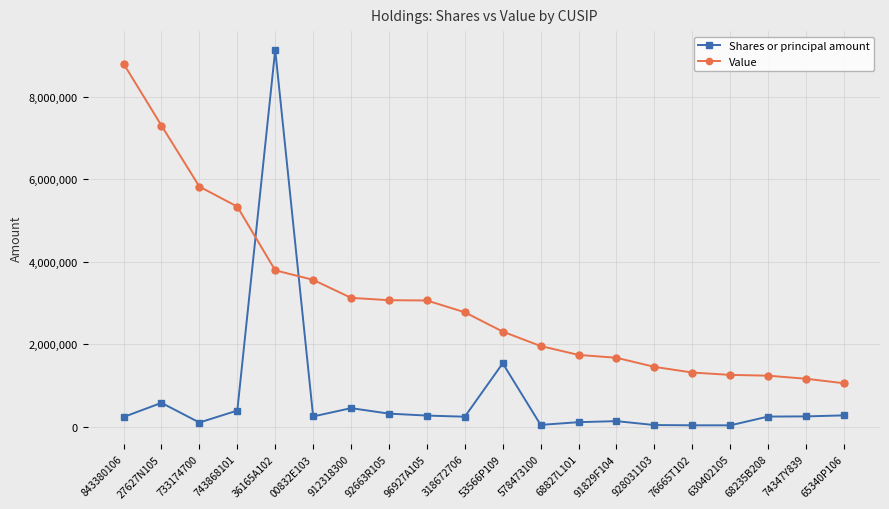

Which series has the widest spread of values?

Shares or principal amount